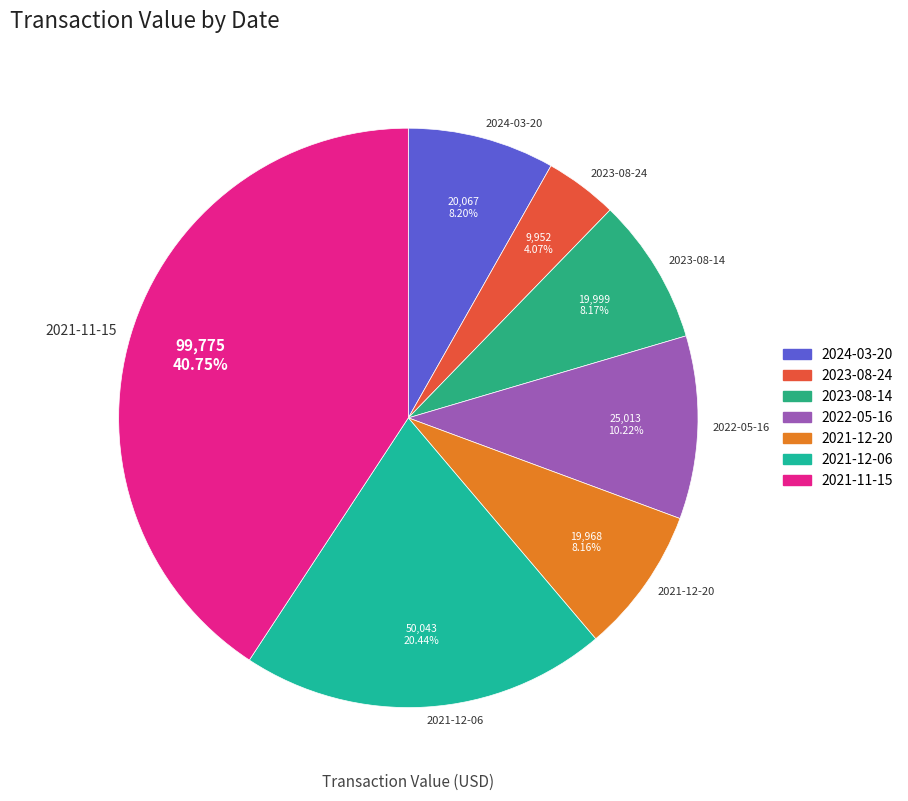

Which slice is the largest?

2021-11-15